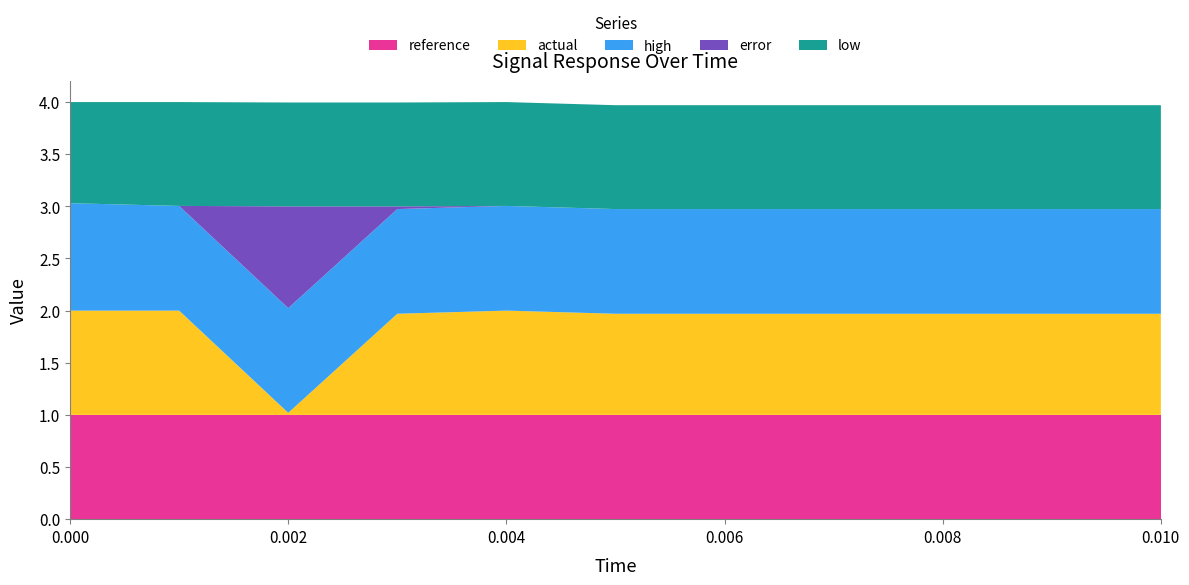

Reading left to right, what are all the values shown in this chart?

actual: 1.0	1.0	0.0	1.0	1.0	1.0	1.0	1.0	1.0	1.0	1.0
low: 1.0	1.0	1.0	1.0	1.0	1.0	1.0	1.0	1.0	1.0	1.0
high: 1.0	1.0	1.0	1.0	1.0	1.0	1.0	1.0	1.0	1.0	1.0
error: 0.0	0.0	1.0	0.0	0.0	0.0	0.0	0.0	0.0	0.0	0.0
reference: 1.0	1.0	1.0	1.0	1.0	1.0	1.0	1.0	1.0	1.0	1.0